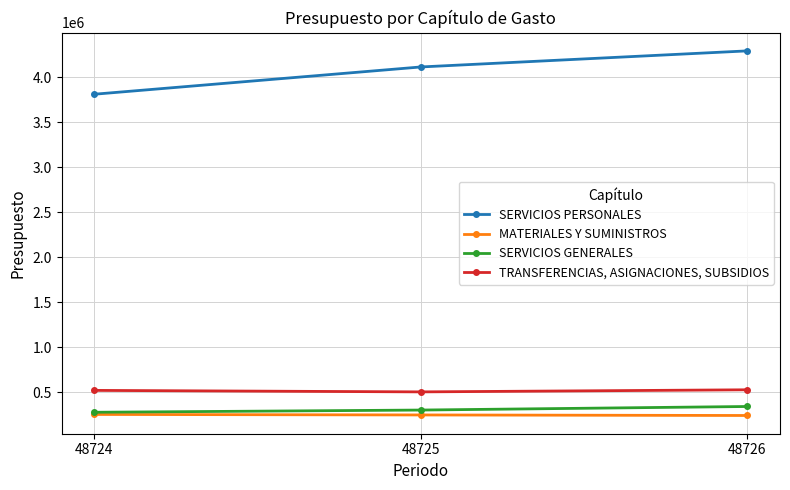

What is the total value across all series at 48724?

4859170.3